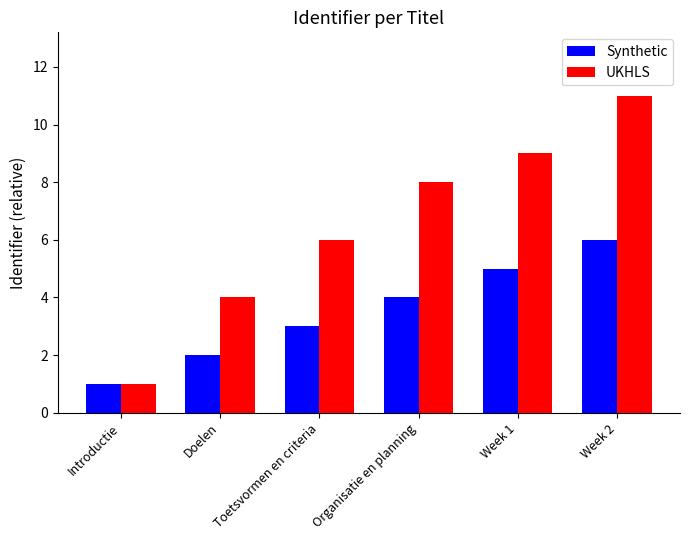

Reading left to right, transcribe all the data shown in this chart.

Synthetic: Introductie=1	Doelen=2	Toetsvormen en criteria=3	Organisatie en planning=4	Week 1=5	Week 2=6
UKHLS: Introductie=1	Doelen=4	Toetsvormen en criteria=6	Organisatie en planning=8	Week 1=9	Week 2=11